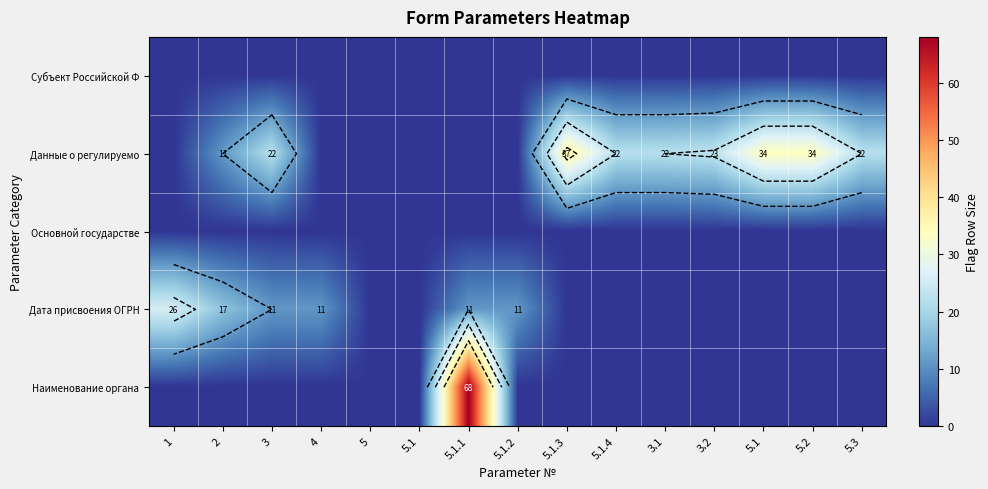

At which category is the sum across all series the highest?

5.1.1